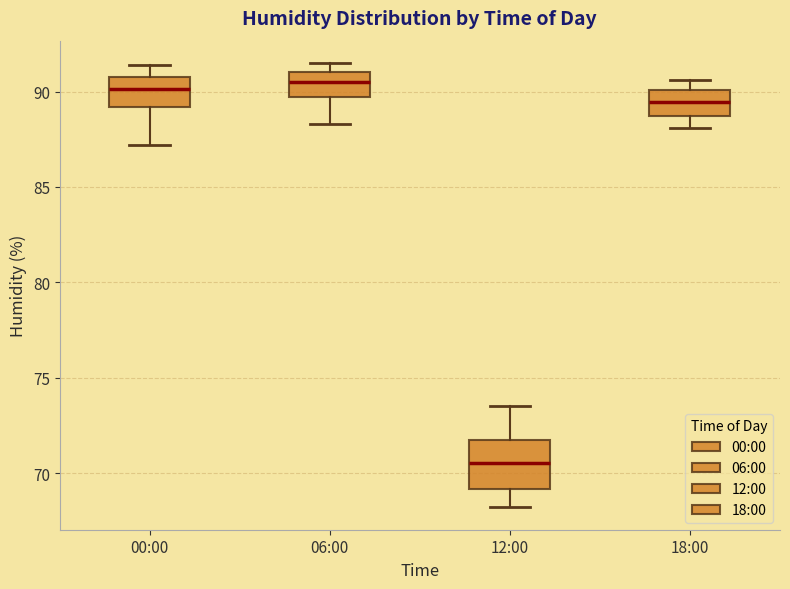

Where does the median line of the box for 12:00 sit on the y-axis? The values are not printed on the chart, so give them approximately, as read against the axis.

70.5